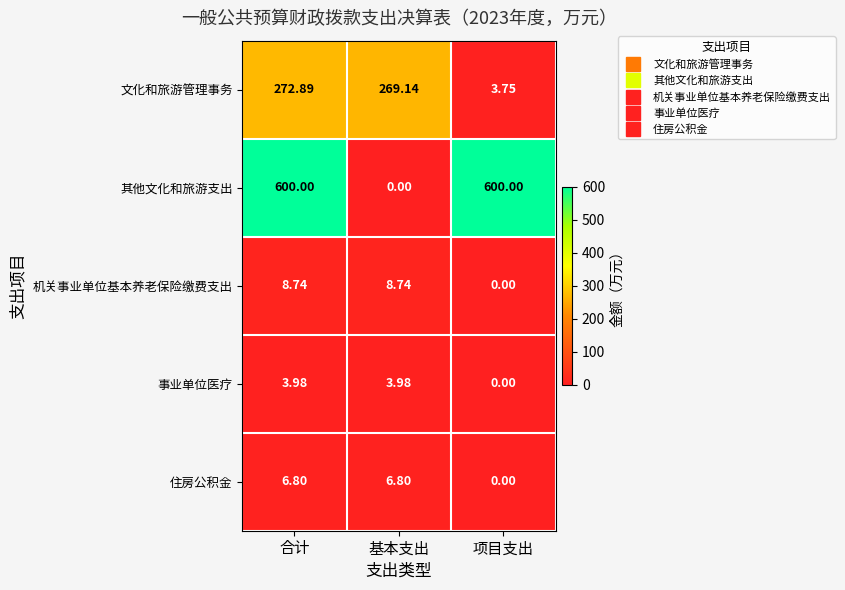

Where does the 事业单位医疗 series first go above 3?

合计